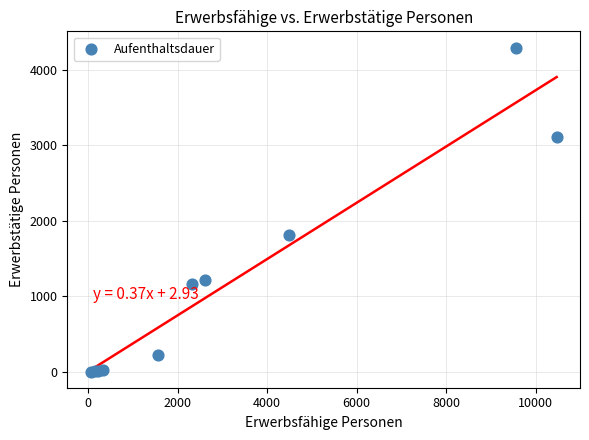

What Y value in the scatter plot is closest to 2149?

1818